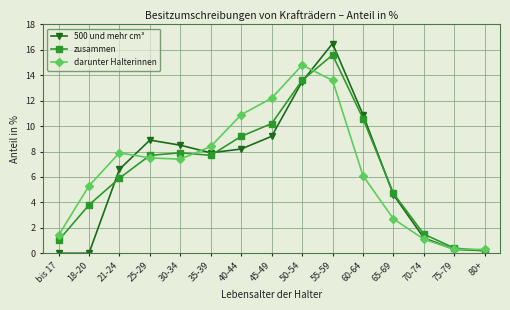

In 500 und mehr cm³, how many points are higher than both neighbors (excluding endpoints)?

2